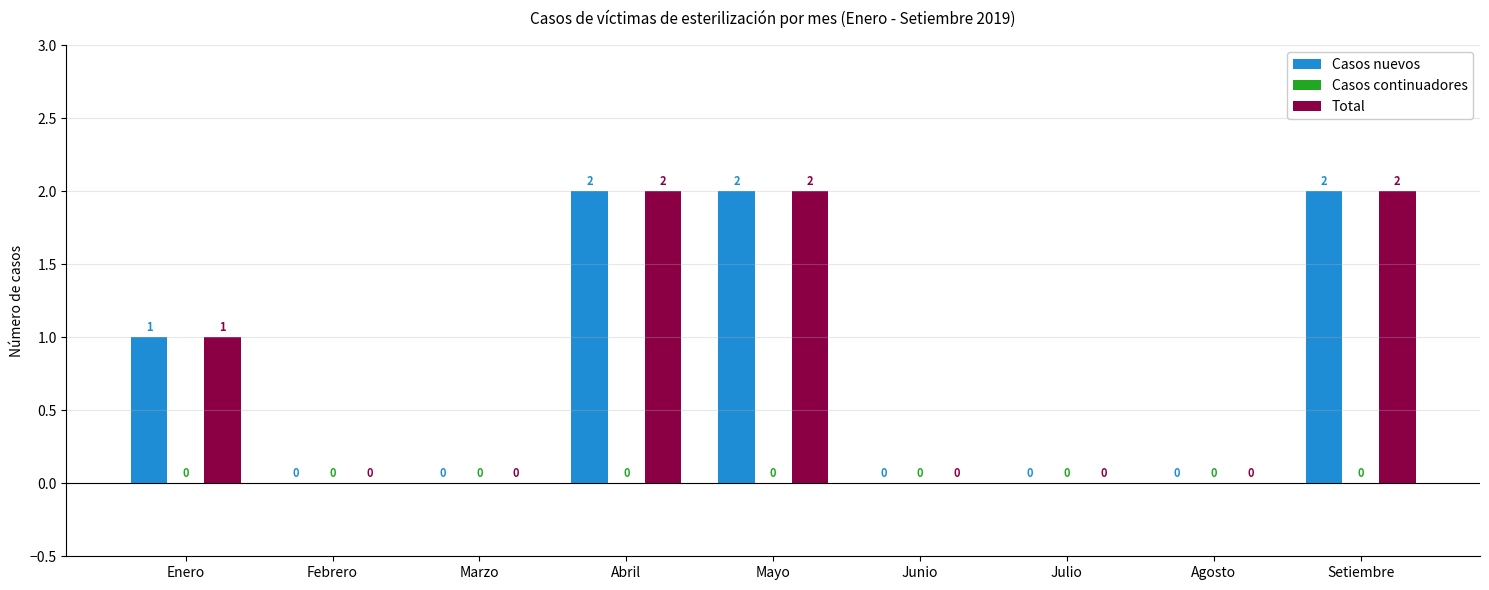

The Casos nuevos series shows 3 at Setiembre. True or false?

False